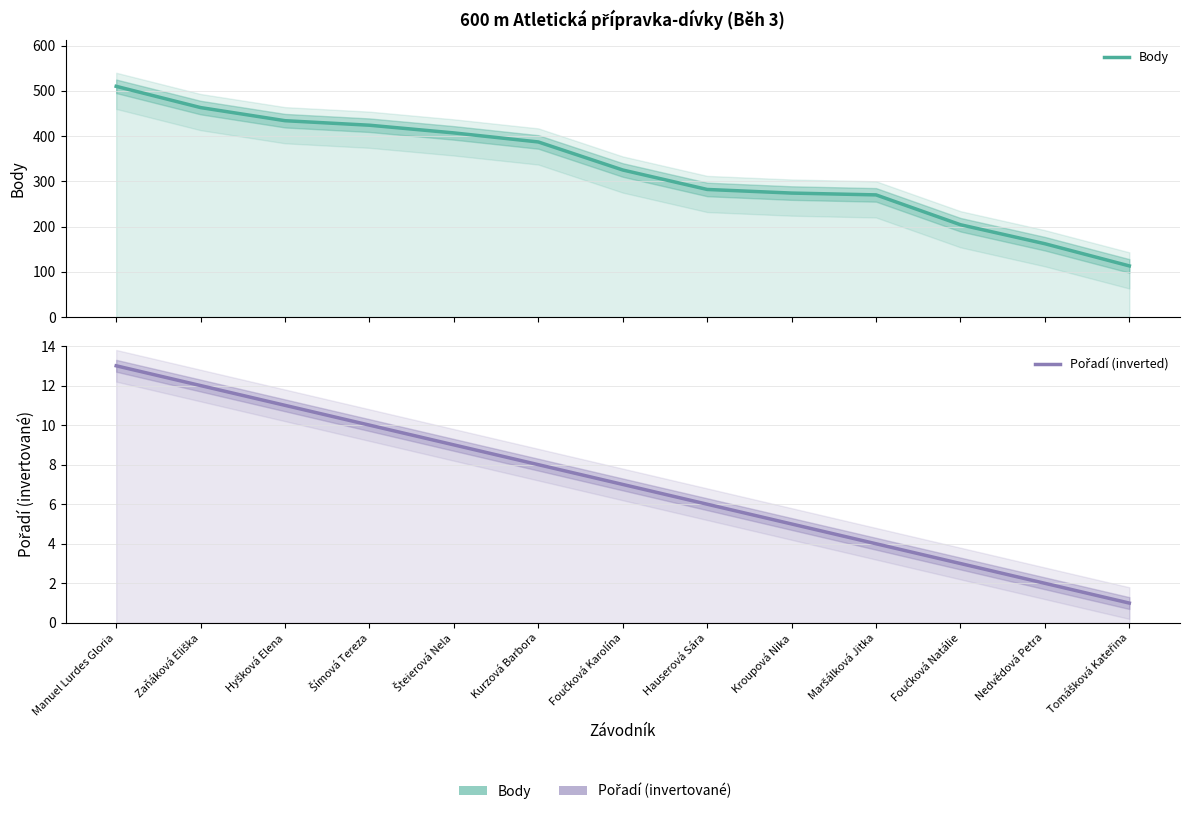

Reading right to left, extract all data points from this chart.

Body: 113	162	204	270	274	282	325	387	407	424	434	463	510
Pořadí (inverted): 1	2	3	4	5	6	7	8	9	10	11	12	13